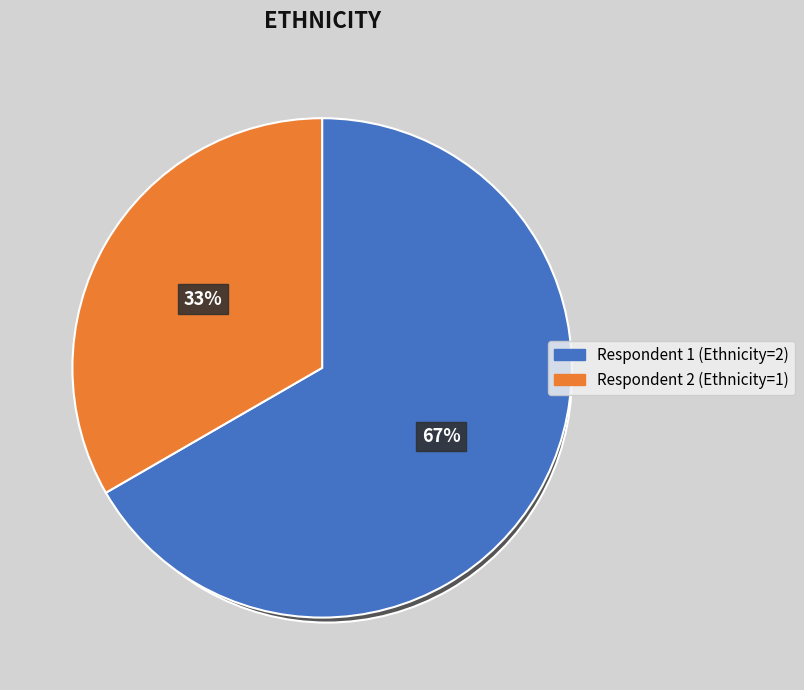

To the nearest percent, what is the combined percentage of 2 and 1?

100%